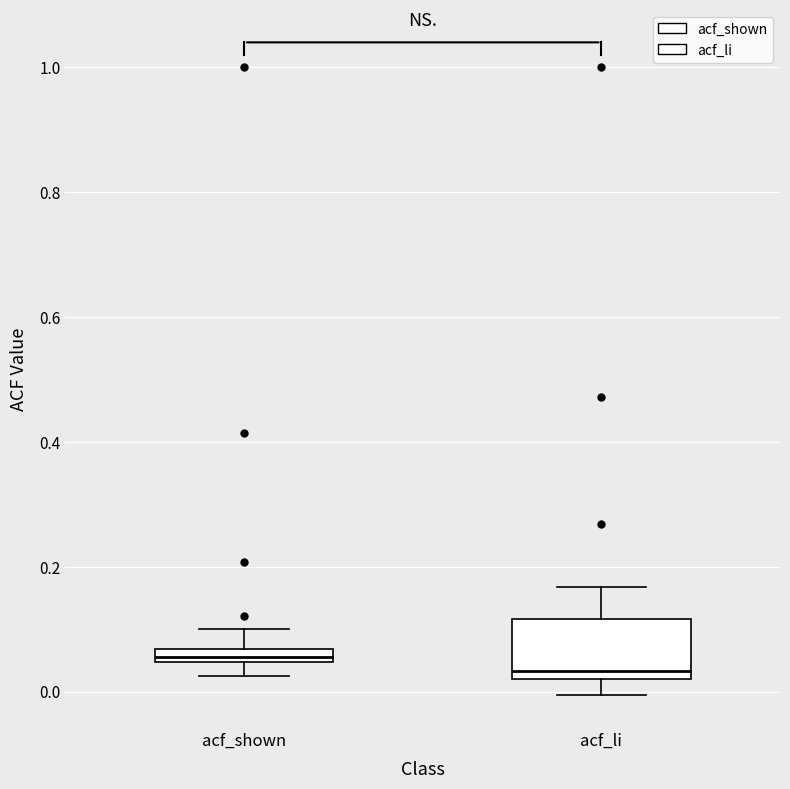

Which box's median line is the lowest?

acf_li